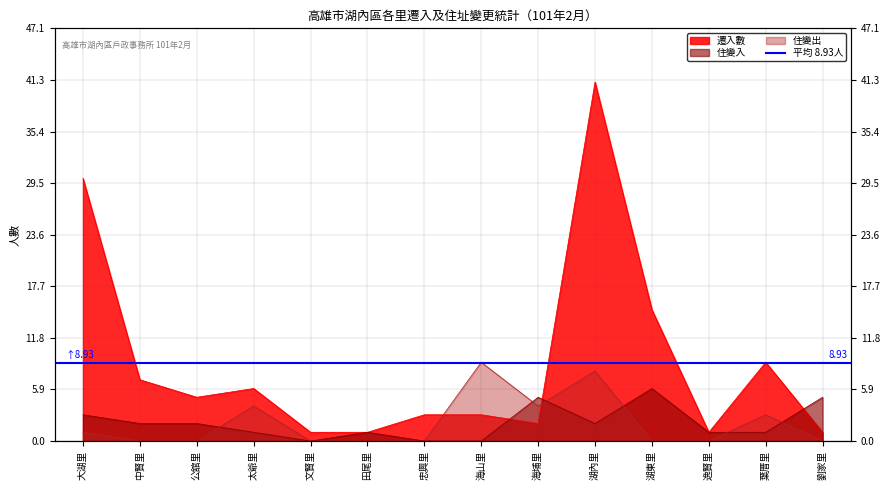

Reading left to right, list all the values displayed in this chart.

遷入數: 30	7	5	6	1	1	3	3	2	41	15	1	9	1
住變入: 3	2	2	1	0	1	0	0	5	2	6	1	1	5
住變出: 1	0	0	4	0	0	0	9	4	8	0	0	3	0